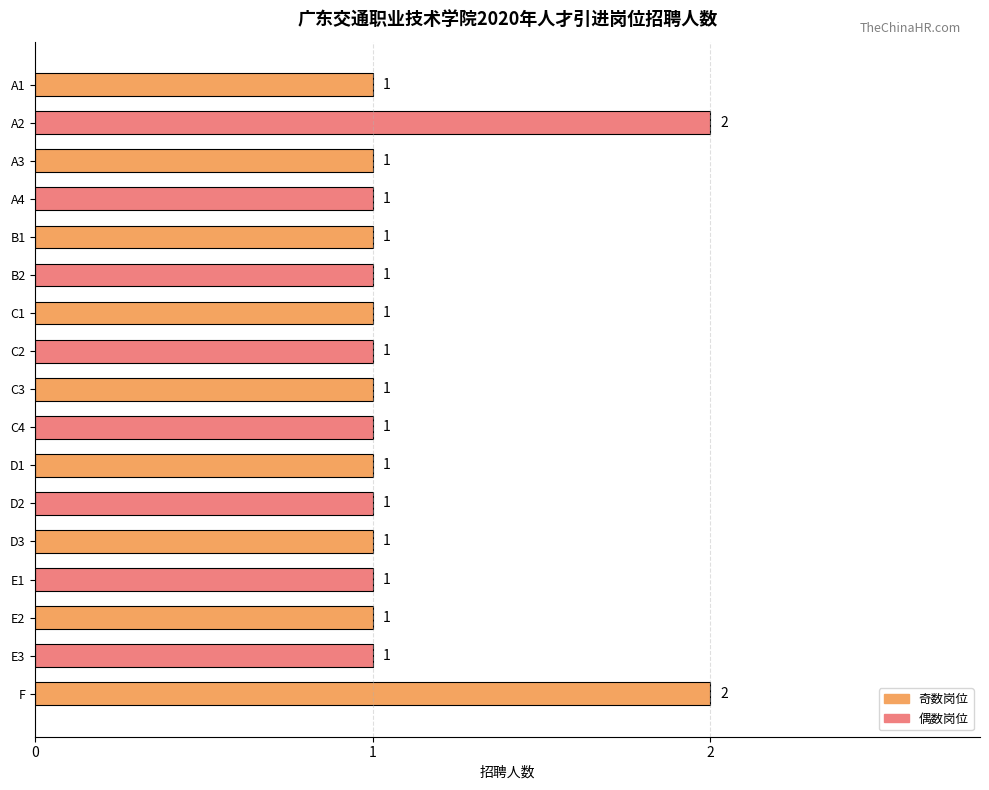

The value at B2 is 0. True or false?

False